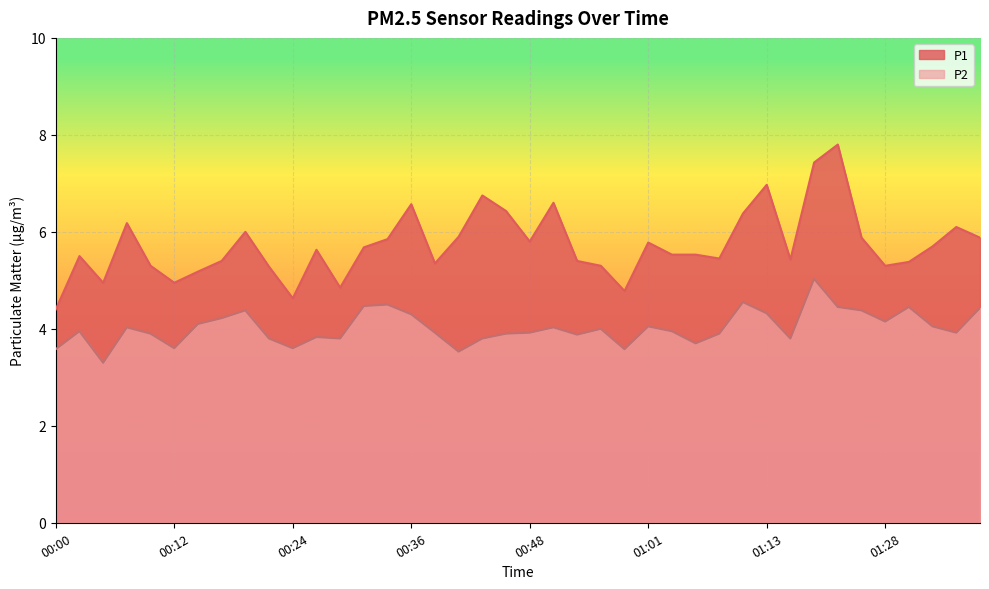

Which series has the widest spread of values?

P1